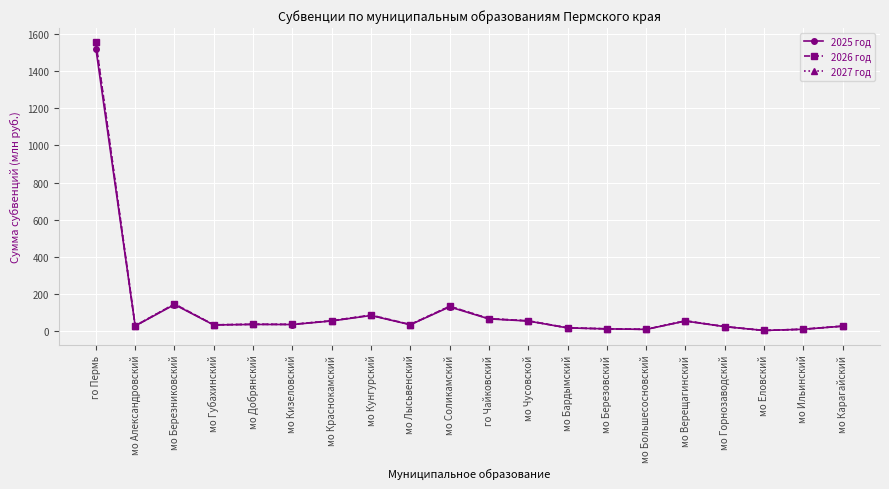

At how many categories does at least one series exceed 187?

1